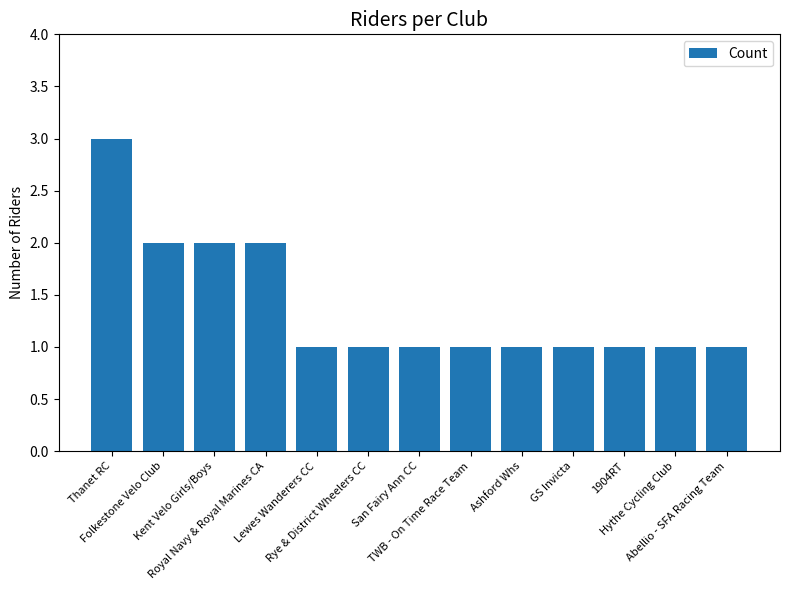

What is the sum of all values?

18